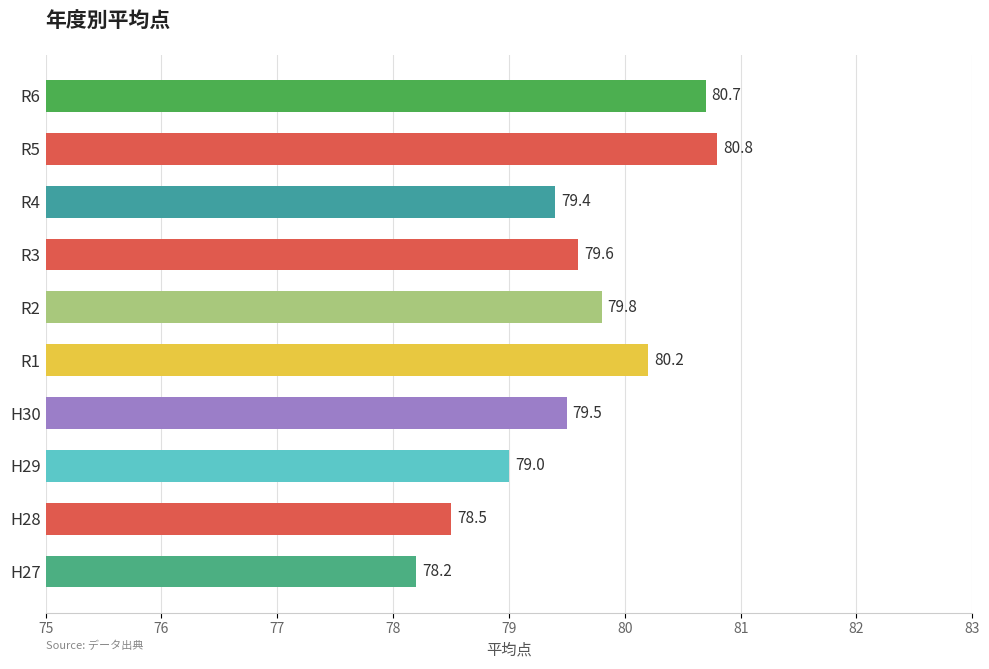

What is the approximate value at R3?

79.6